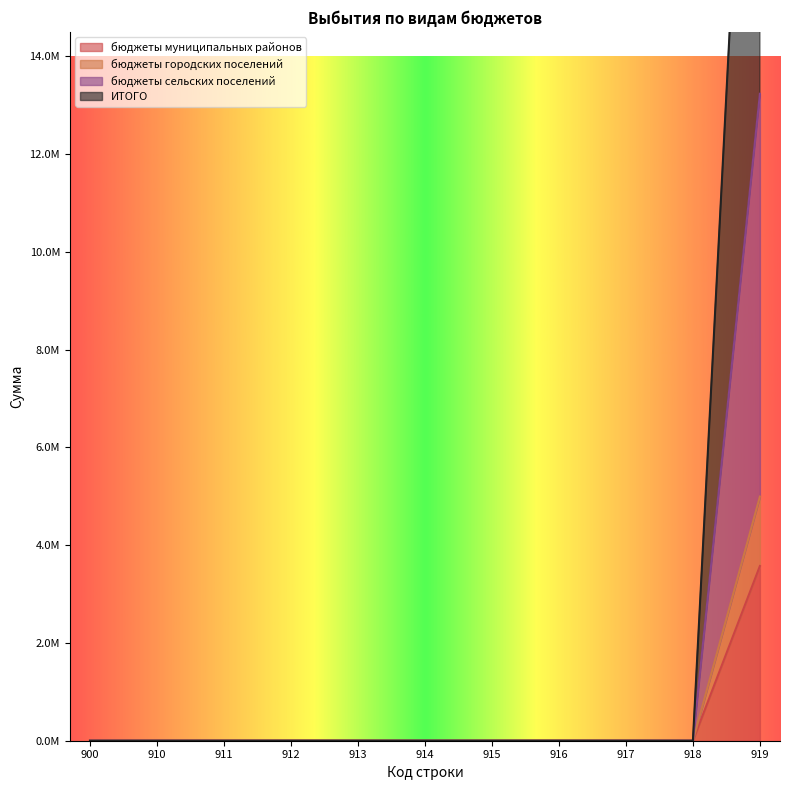

The value of бюджеты муниципальных районов at 919 is 4827836.7. True or false?

False